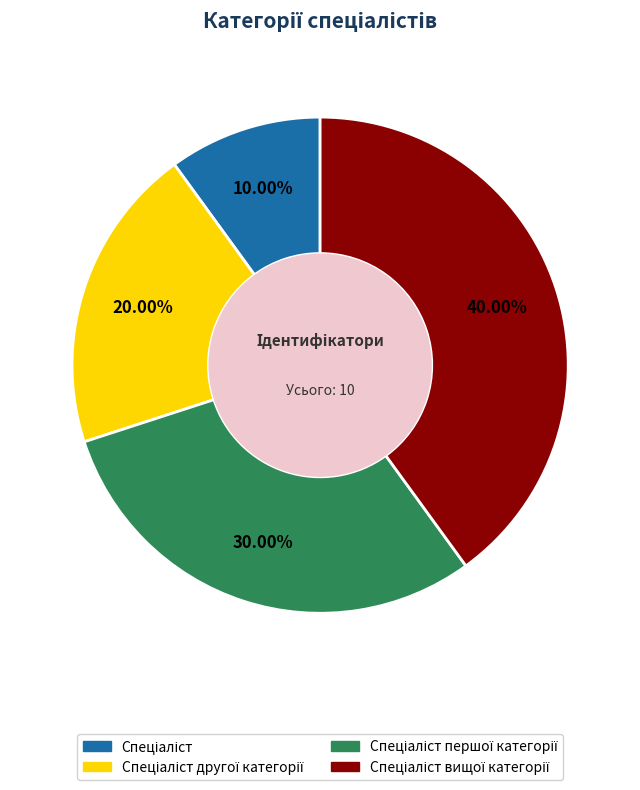

Is there any slice that represents more than half of the pie?

No